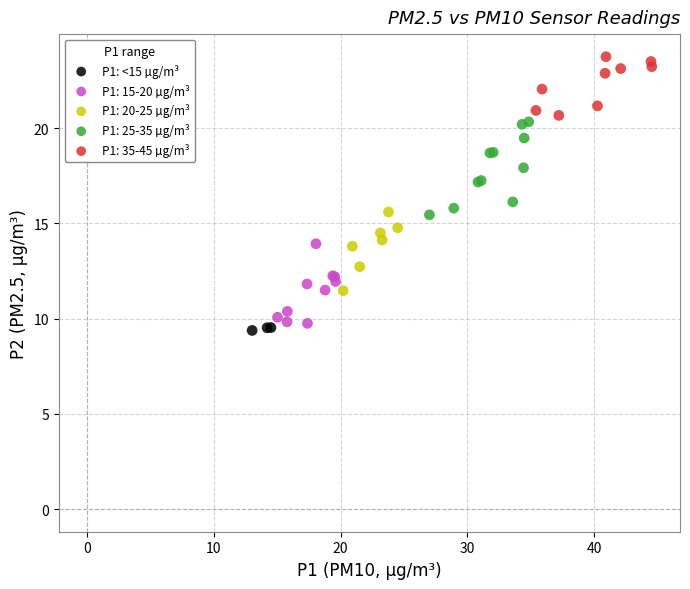

Which series reaches the maximum Y coordinate?

P1: 35-45 µg/m³